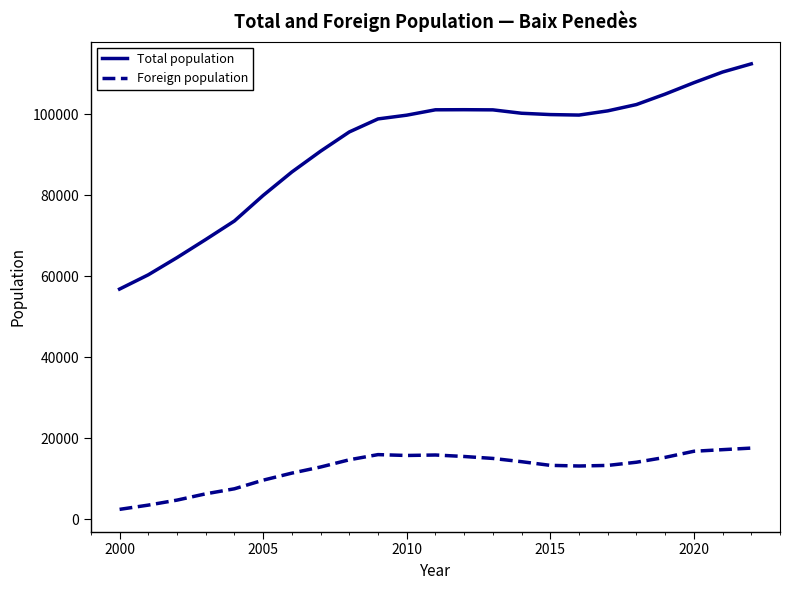

True or false: Foreign population and Total population intersect in this chart.

False